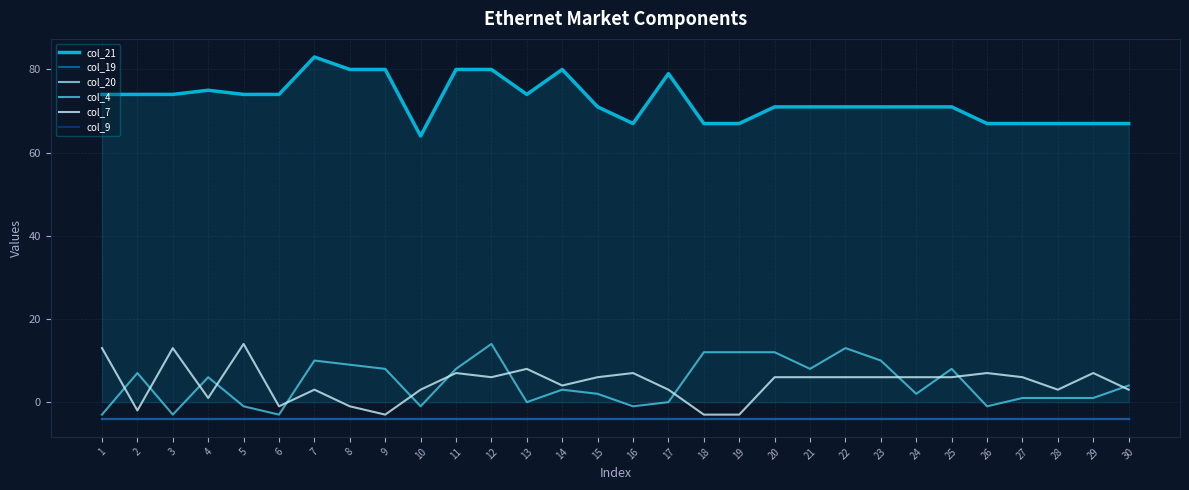

Reading right to left, extract all data points from this chart.

col_21: 30=67	29=67	28=67	27=67	26=67	25=71	24=71	23=71	22=71	21=71	20=71	19=67	18=67	17=79	16=67	15=71	14=80	13=74	12=80	11=80	10=64	9=80	8=80	7=83	6=74	5=74	4=75	3=74	2=74	1=74
col_19: 30=-4	29=-4	28=-4	27=-4	26=-4	25=-4	24=-4	23=-4	22=-4	21=-4	20=-4	19=-4	18=-4	17=-4	16=-4	15=-4	14=-4	13=-4	12=-4	11=-4	10=-4	9=-4	8=-4	7=-4	6=-4	5=-4	4=-4	3=-4	2=-4	1=-4
col_20: 30=-4	29=-4	28=-4	27=-4	26=-4	25=-4	24=-4	23=-4	22=-4	21=-4	20=-4	19=-4	18=-4	17=-4	16=-4	15=-4	14=-4	13=-4	12=-4	11=-4	10=-4	9=-4	8=-4	7=-4	6=-4	5=-4	4=-4	3=-4	2=-4	1=-4
col_4: 30=4	29=1	28=1	27=1	26=-1	25=8	24=2	23=10	22=13	21=8	20=12	19=12	18=12	17=0	16=-1	15=2	14=3	13=0	12=14	11=8	10=-1	9=8	8=9	7=10	6=-3	5=-1	4=6	3=-3	2=7	1=-3
col_7: 30=3	29=7	28=3	27=6	26=7	25=6	24=6	23=6	22=6	21=6	20=6	19=-3	18=-3	17=3	16=7	15=6	14=4	13=8	12=6	11=7	10=3	9=-3	8=-1	7=3	6=-1	5=14	4=1	3=13	2=-2	1=13
col_9: 30=-4	29=-4	28=-4	27=-4	26=-4	25=-4	24=-4	23=-4	22=-4	21=-4	20=-4	19=-4	18=-4	17=-4	16=-4	15=-4	14=-4	13=-4	12=-4	11=-4	10=-4	9=-4	8=-4	7=-4	6=-4	5=-4	4=-4	3=-4	2=-4	1=-4